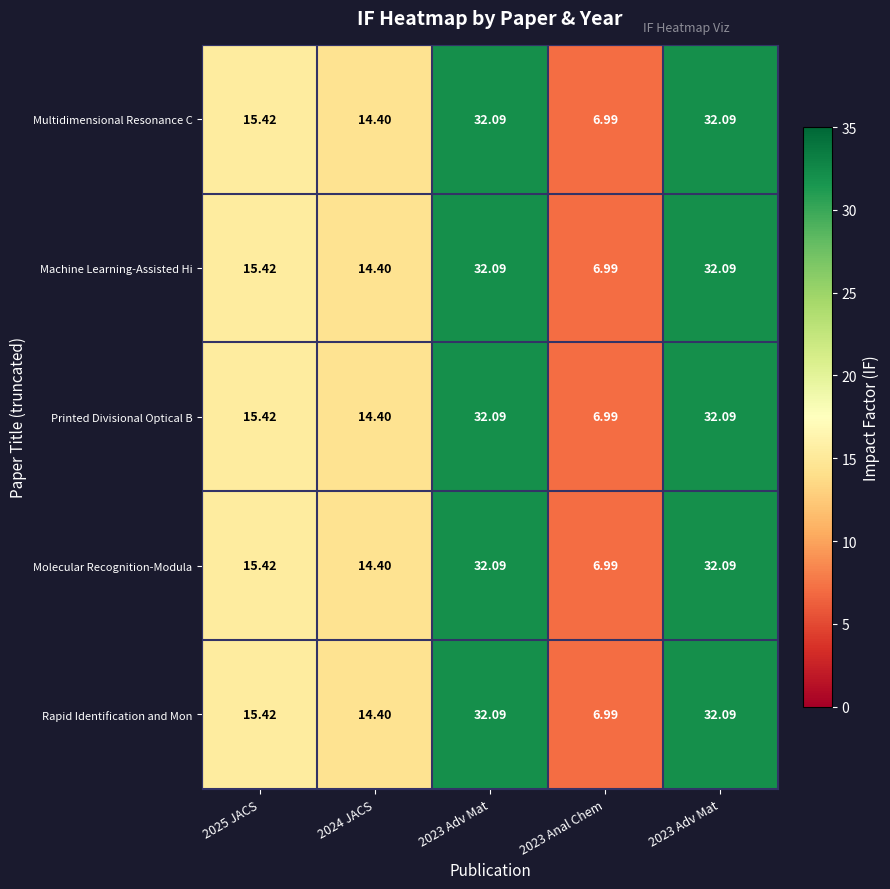

How many distinct data groups are displayed?

5